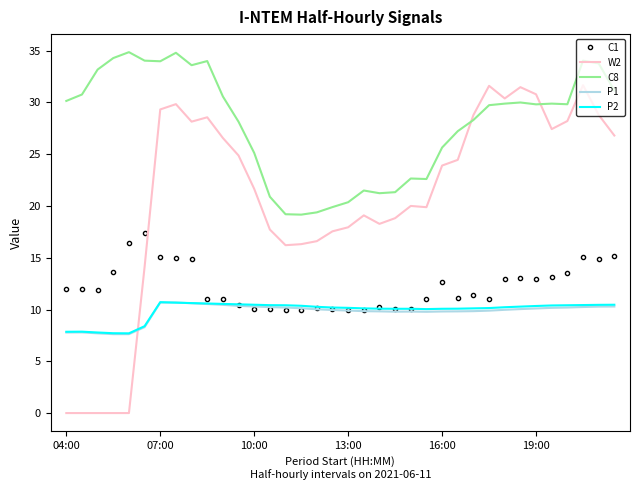

What is the sum of all P2 values?

356.9